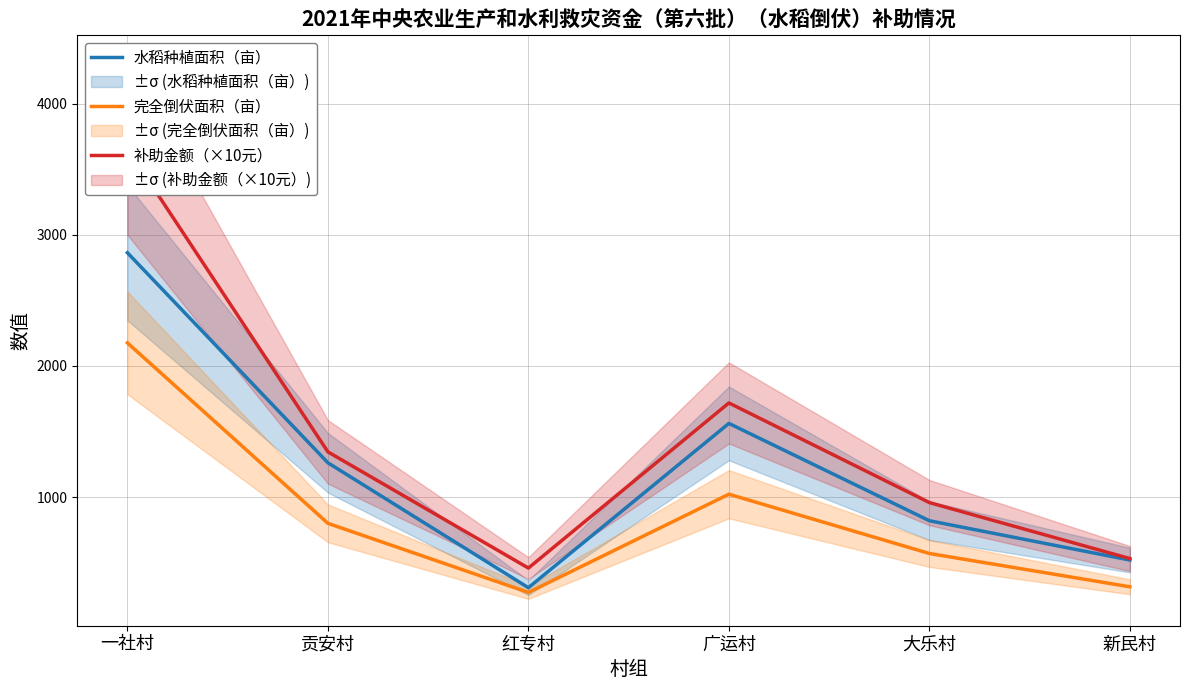

The 水稻种植面积（亩） series shows 309.2 at 红专村. True or false?

True